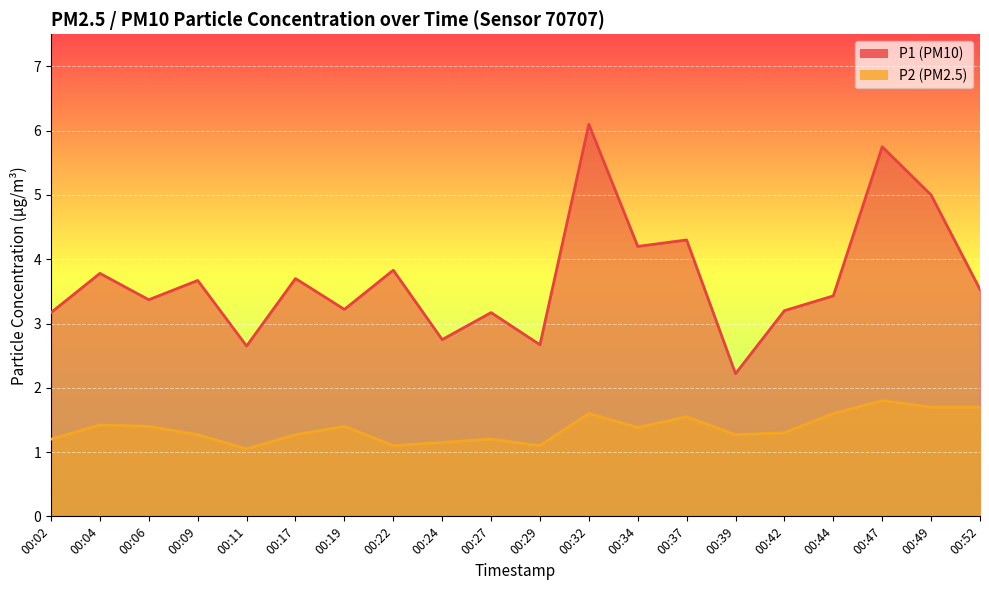

What is the value of the P2 point at the 20th from the left?

1.7